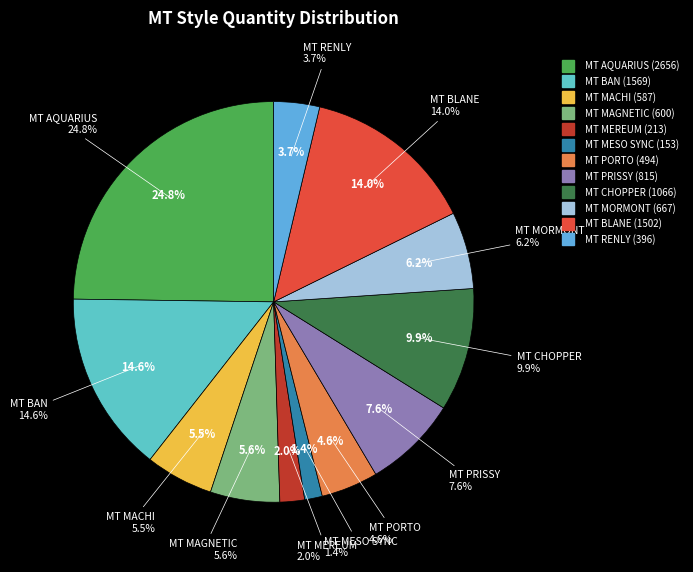

Do MT BLANE and MT MEREUM together represent more than half of the pie?

No